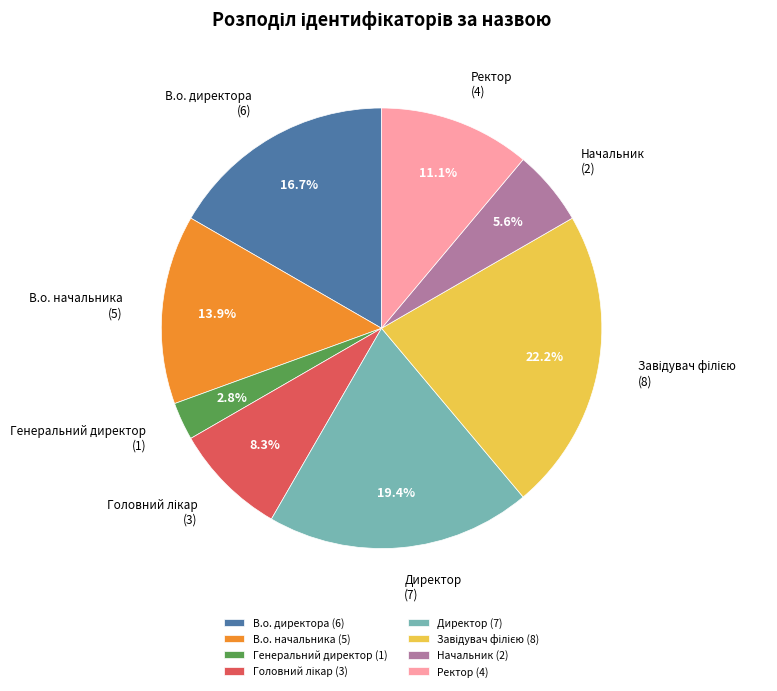

What percentage is NOT represented by Начальник?

94.4%